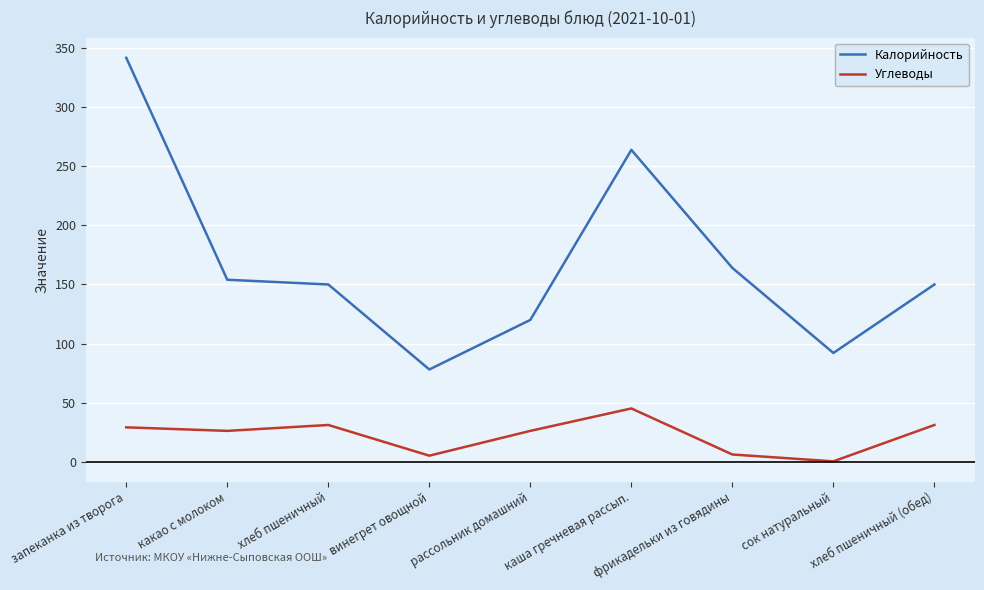

What are all the series names shown in the legend?

Калорийность, Углеводы